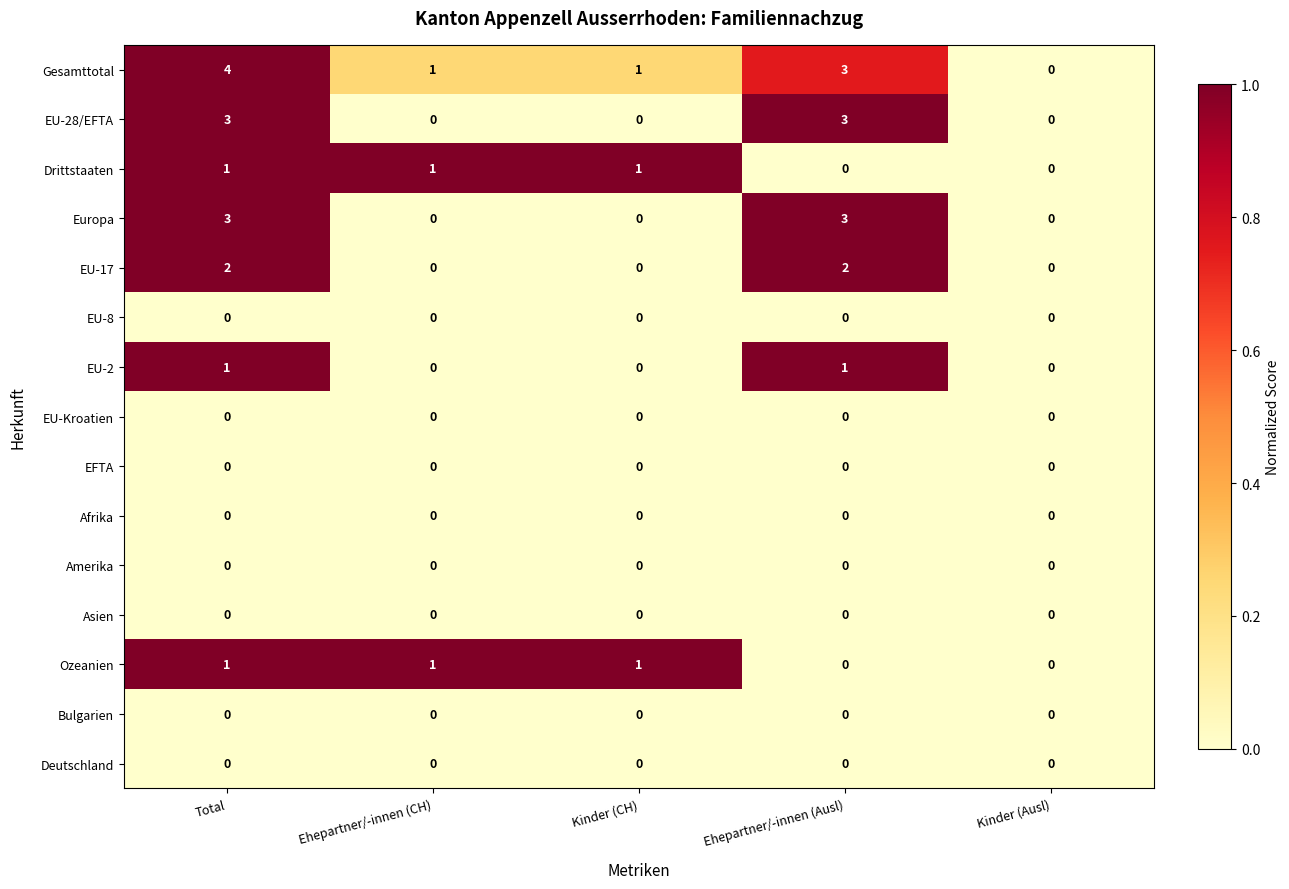

At which category is the sum across all series the highest?

Total